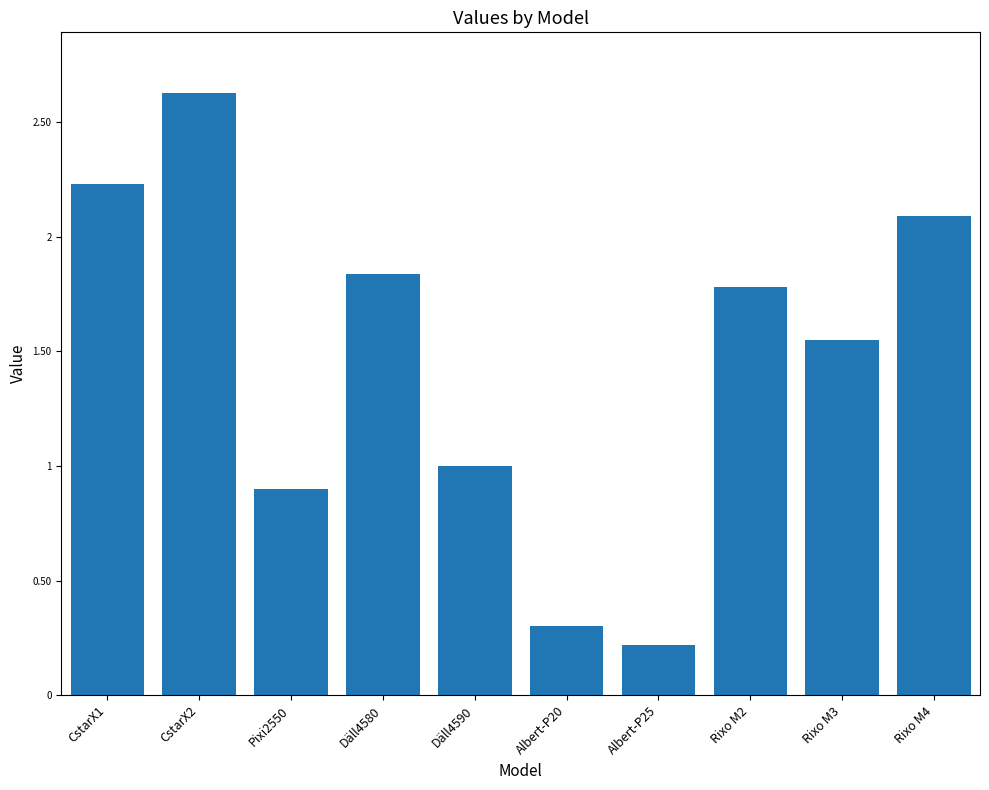

Rank the categories by value from lowest to highest.

Albert-P25, Albert-P20, Pixi2550, Däll4590, Rixo M3, Rixo M2, Däll4580, Rixo M4, CstarX1, CstarX2